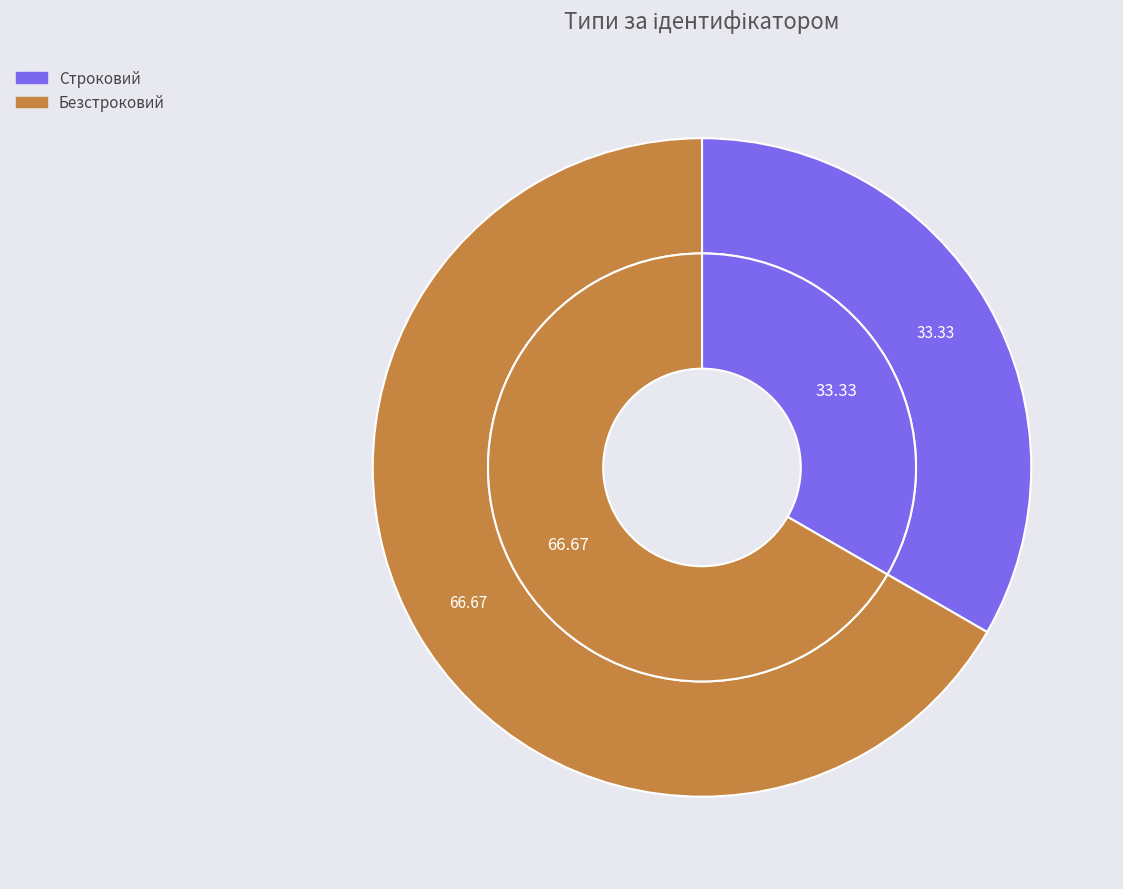

True or false: Безстроковий accounts for 67% of the total.

True